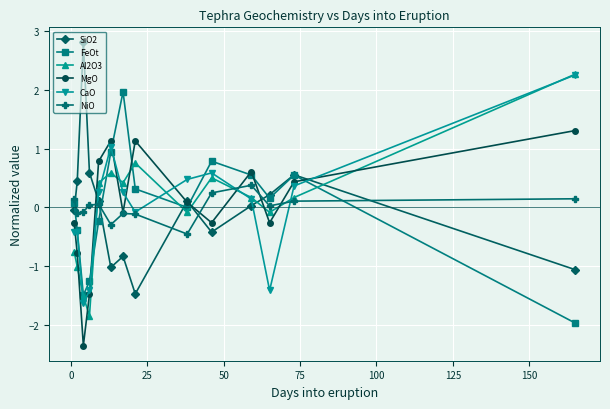

What is the difference between the maximum and minimum values in the NiO series?

0.8